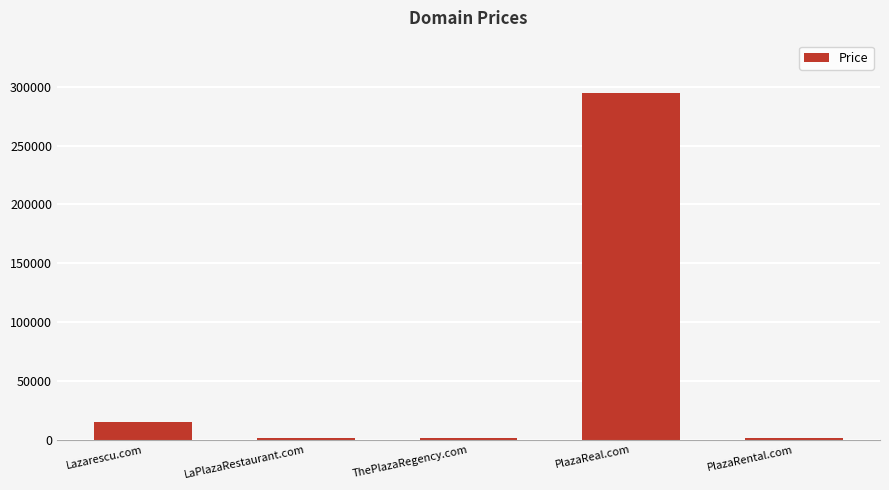

Reading left to right, what are all the values shown in this chart?

Lazarescu.com=14888	LaPlazaRestaurant.com=1888	ThePlazaRegency.com=1888	PlazaReal.com=294888	PlazaRental.com=1888